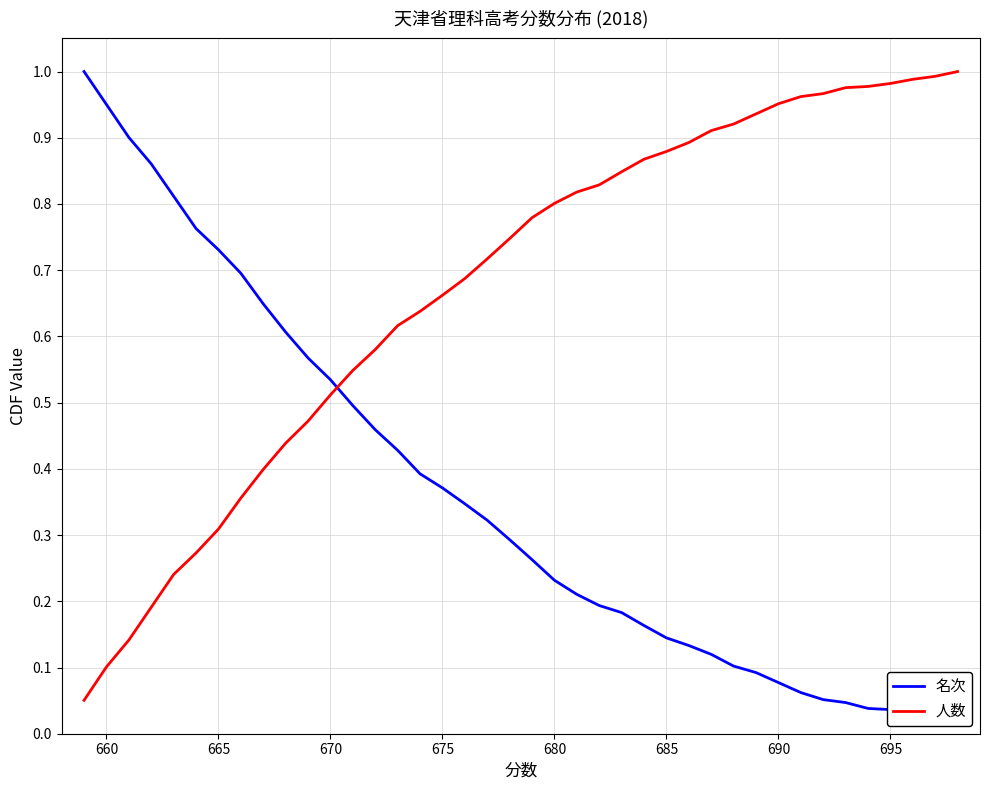

Which series has the largest total across all categories?

人数